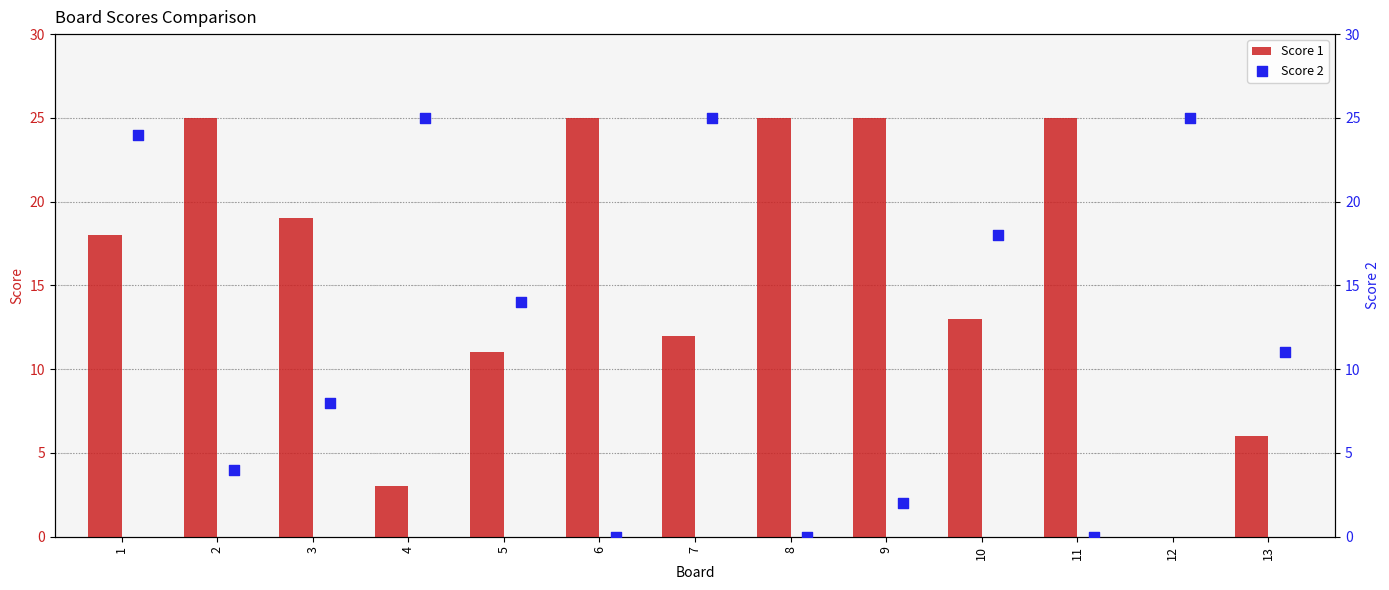

Which series has the largest Y range (max minus min)?

Score 1